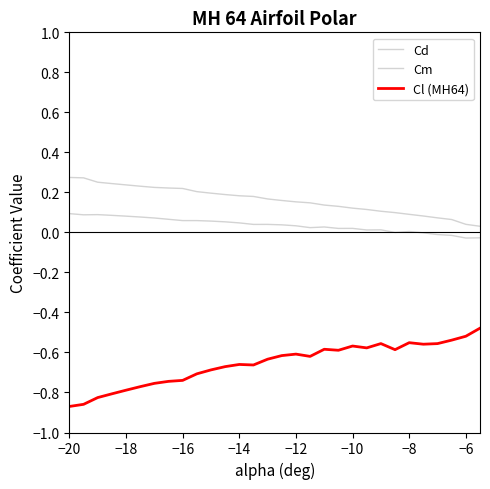

True or false: Cm and Cd cross at least once.

False